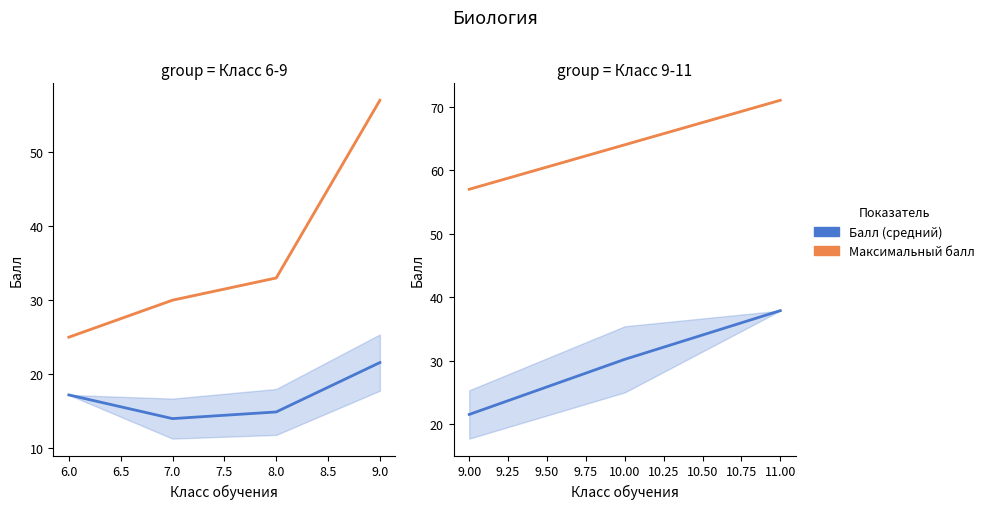

The value of Максимальный балл at 11.00 is 97.2. True or false?

False